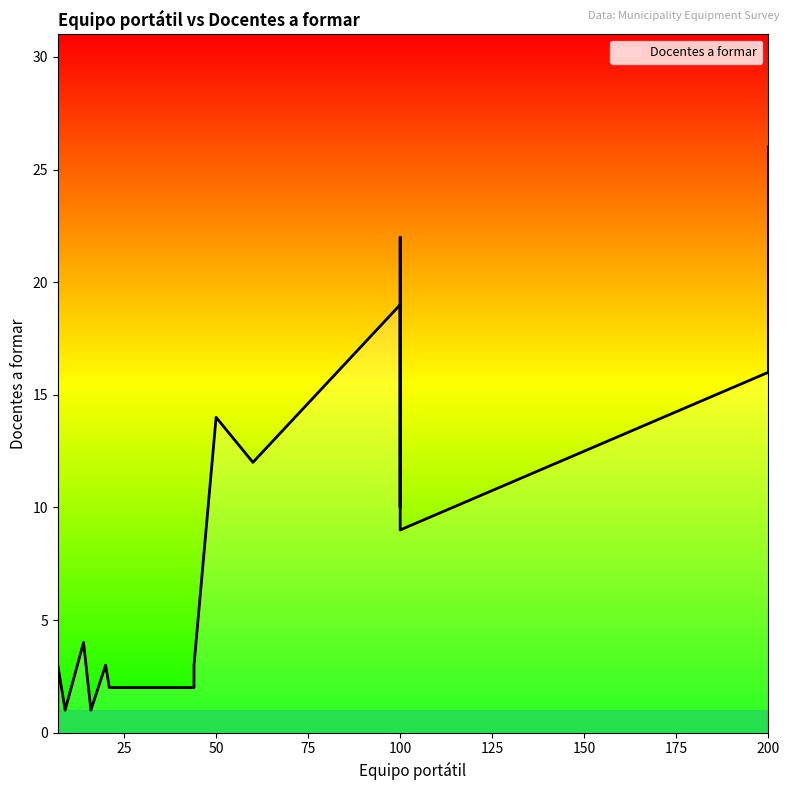

What is the smallest value displayed?

1